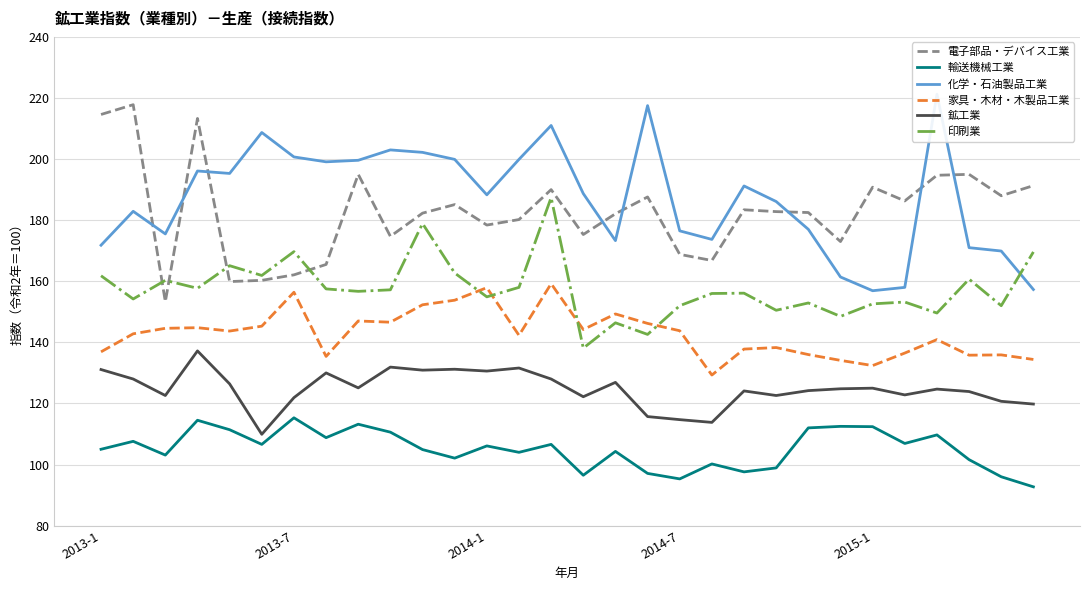

What is the minimum value for 家具・木材・木製品工業?

129.3